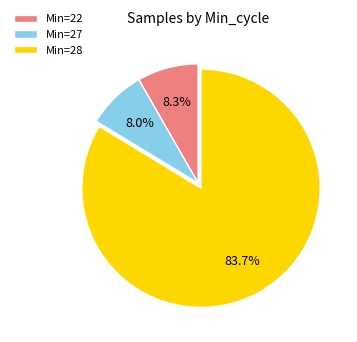

How many slices are in this pie chart?

3